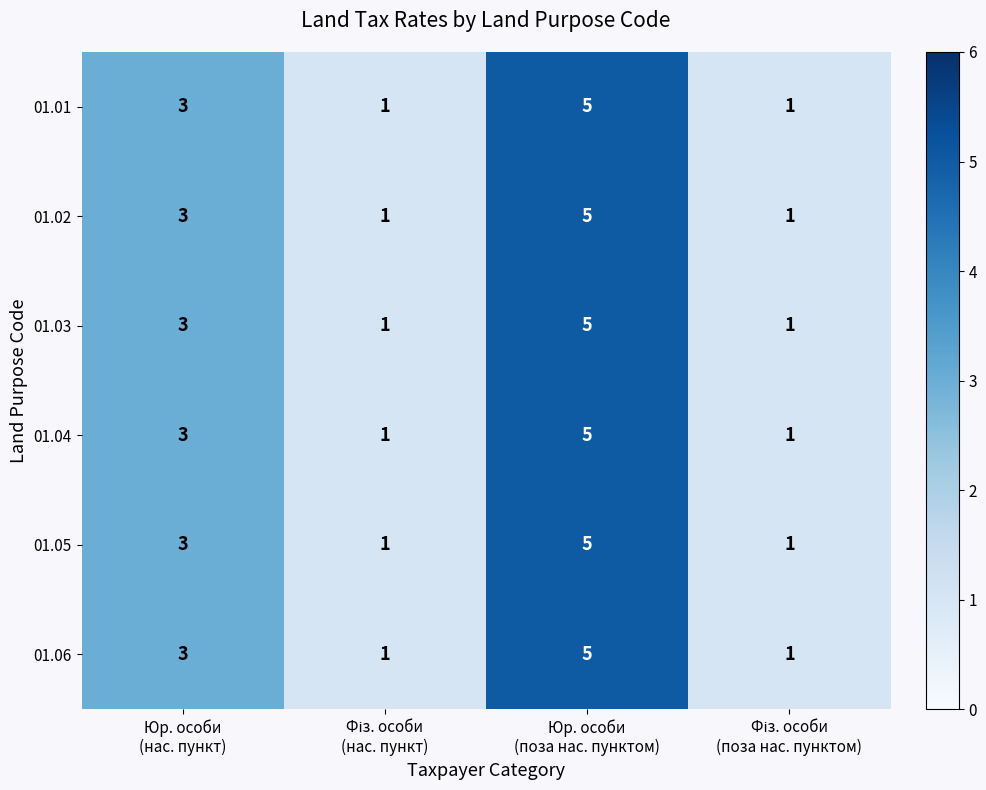

What is the maximum value shown in the chart?

5